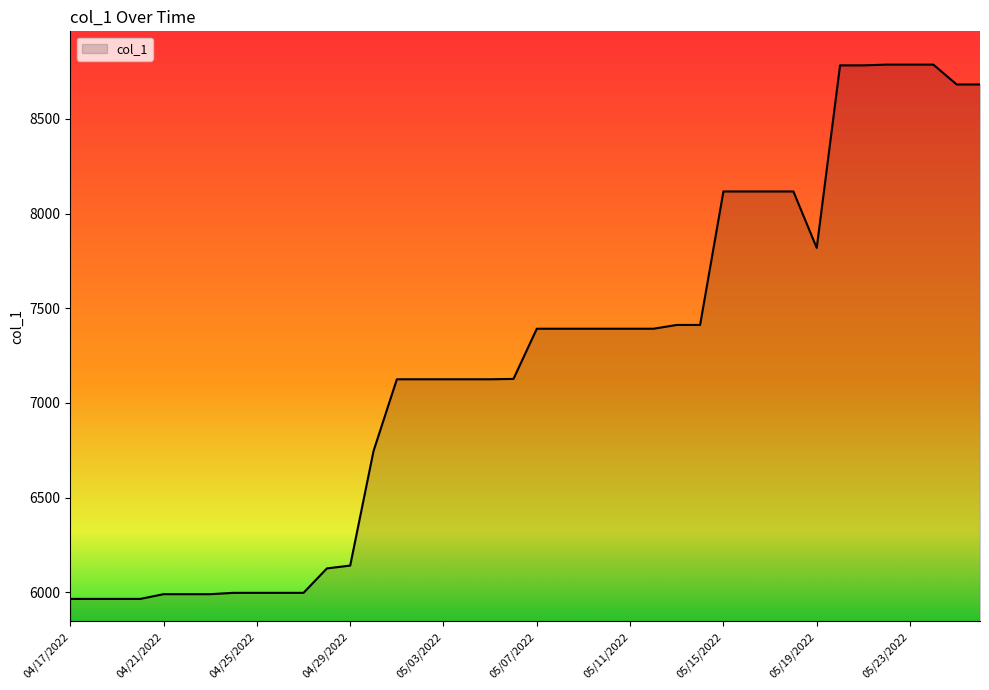

What is the minimum value shown in the chart?

5965